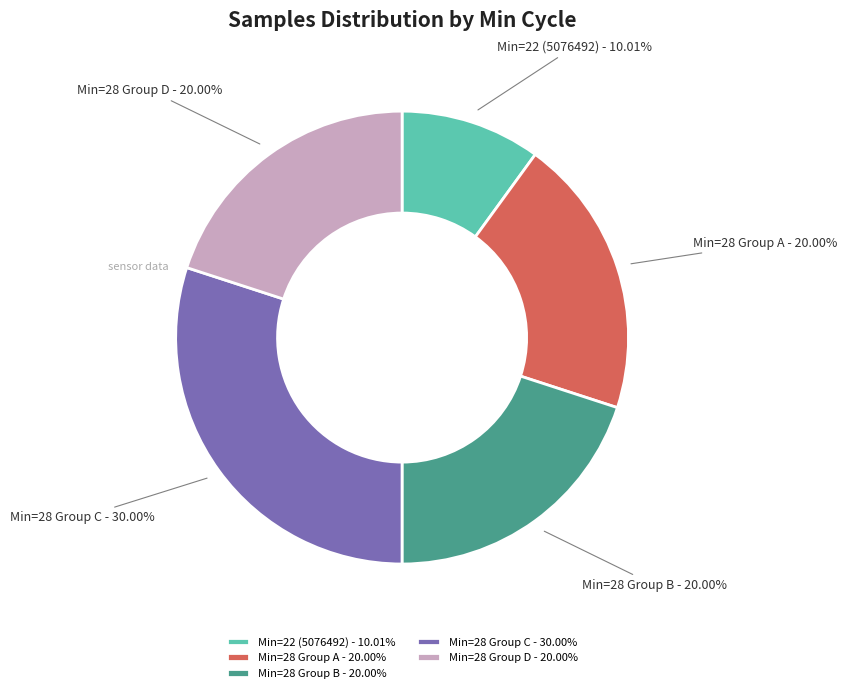

Count the number of slices in the pie.

5